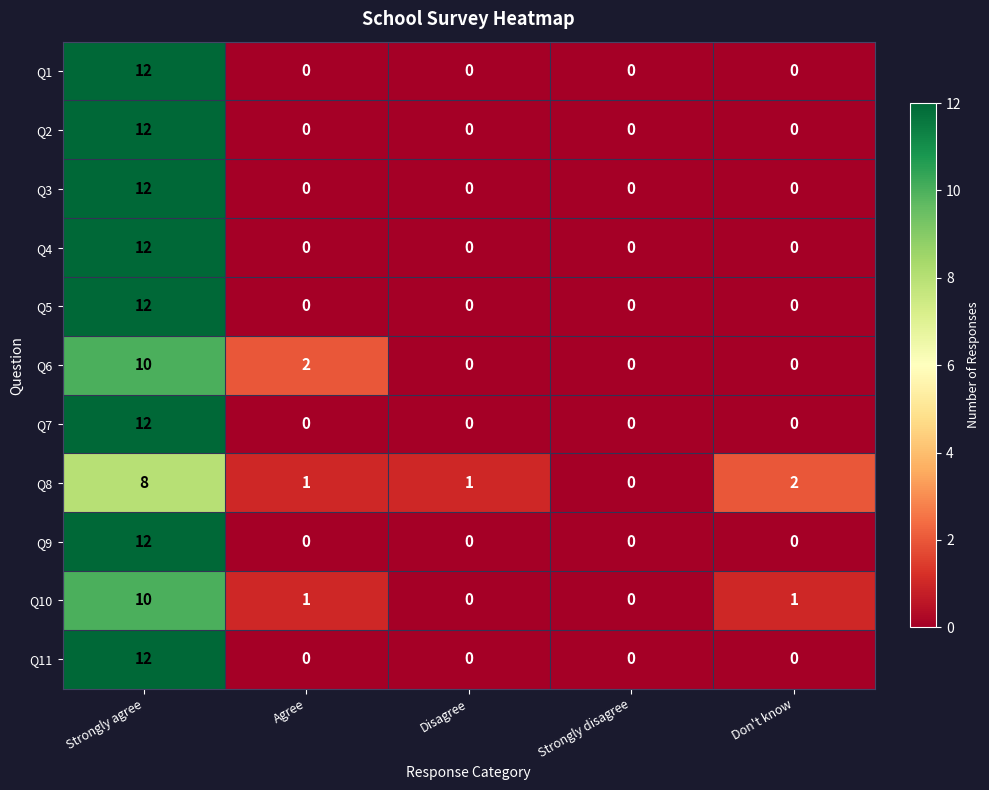

What is the maximum value shown in the chart?

12